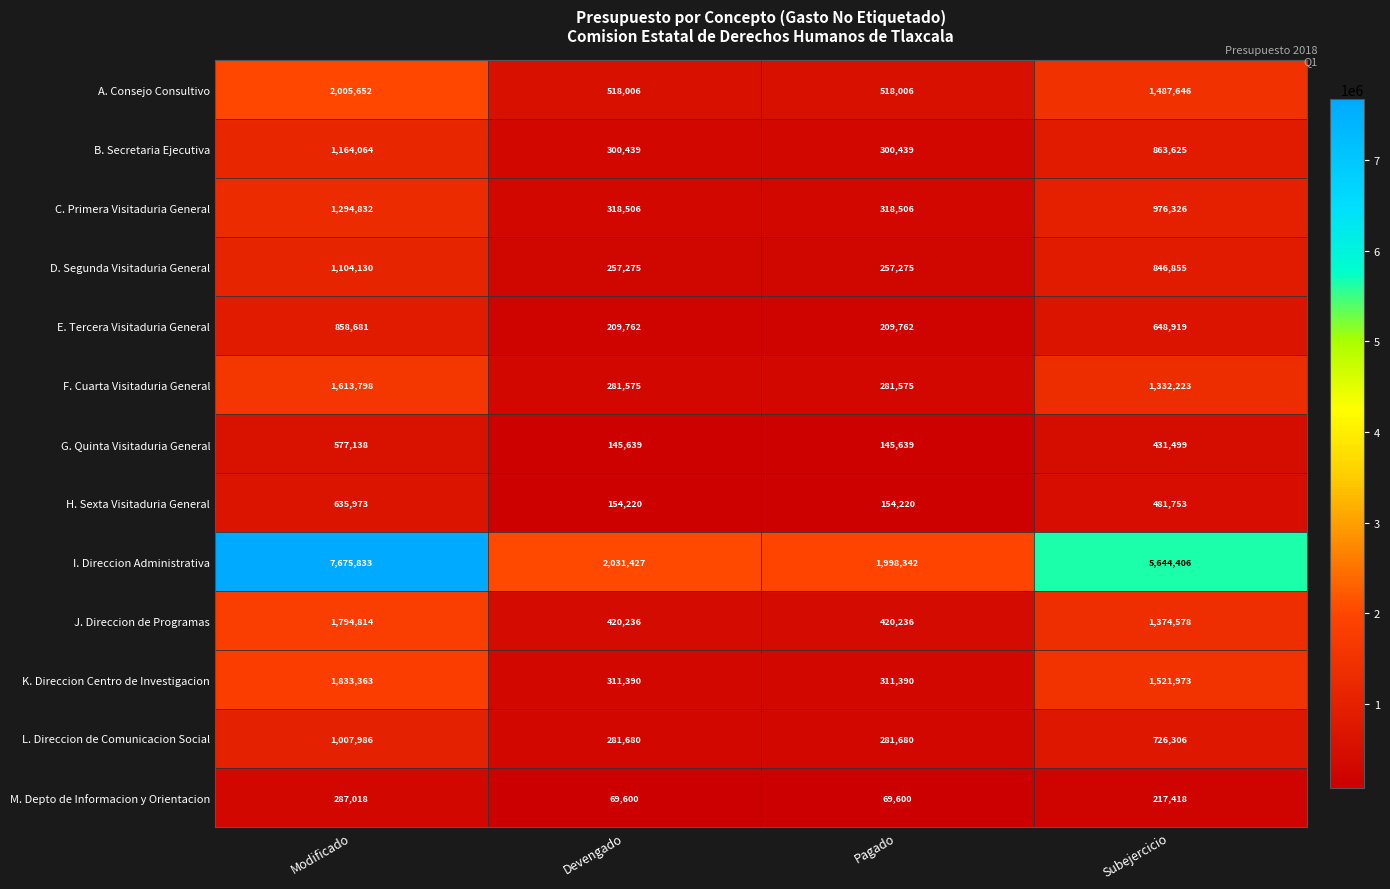

Which category has the highest value across all series?

Modificado